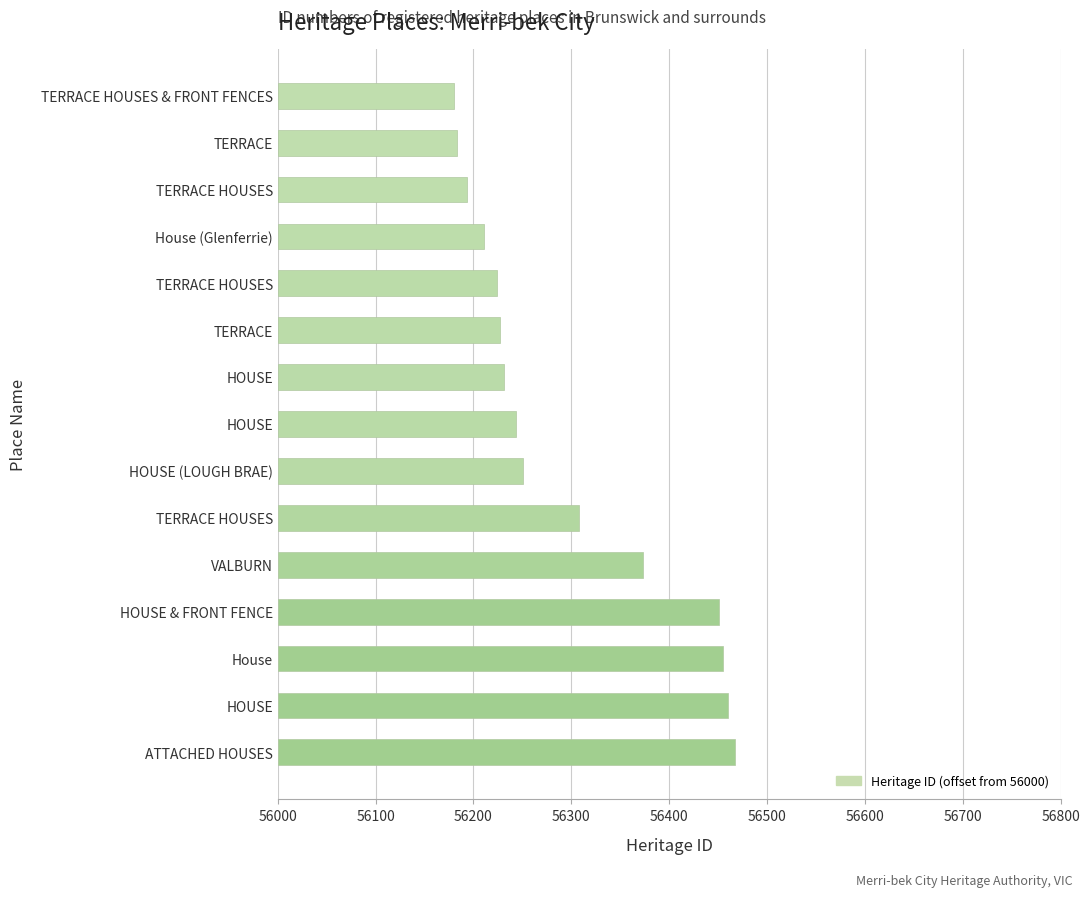

Does the chart contain any negative values?

No